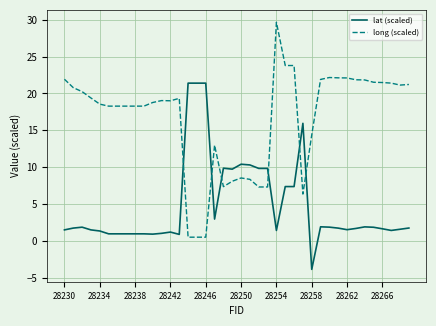

Which series ends up on top after the final intersection of lat (scaled) and long (scaled)?

long (scaled)